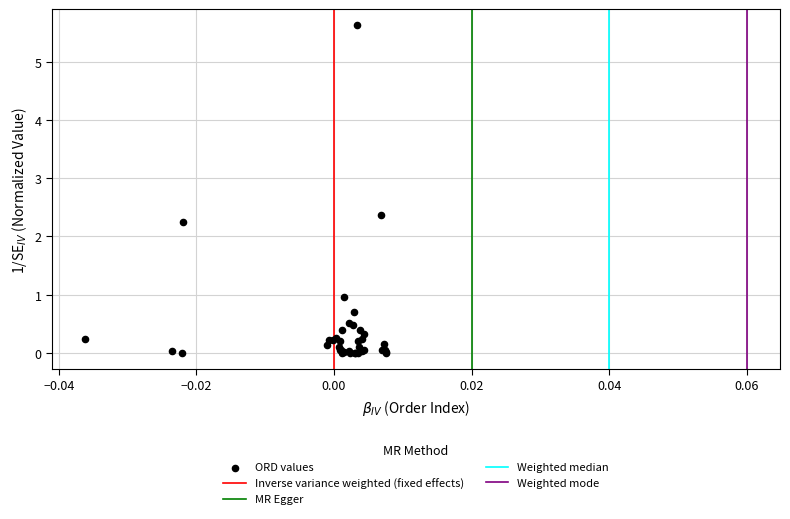

What Y value in the scatter plot is closest to 2?

2.2